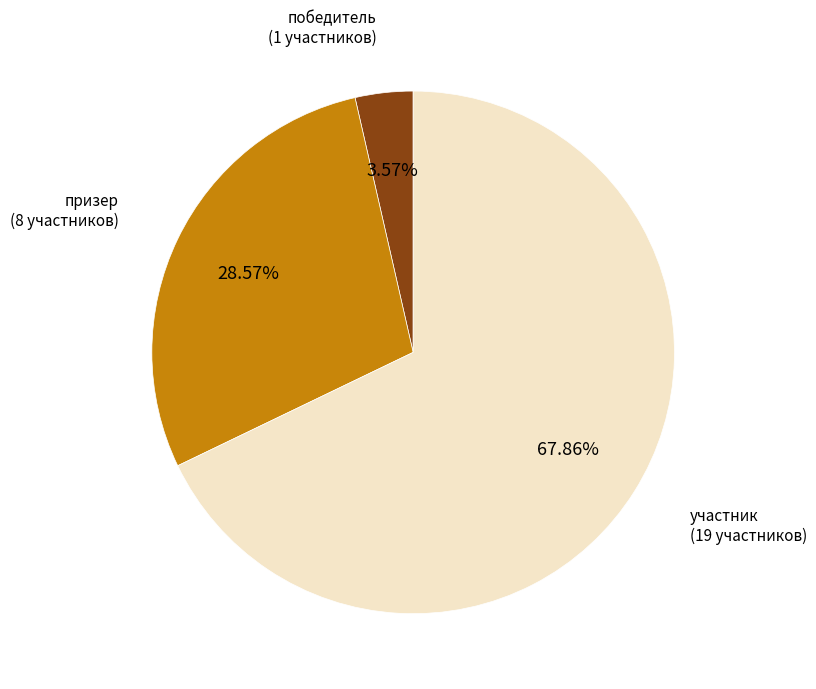

To the nearest percent, what is the difference between the largest and smallest slice percentages?

64%